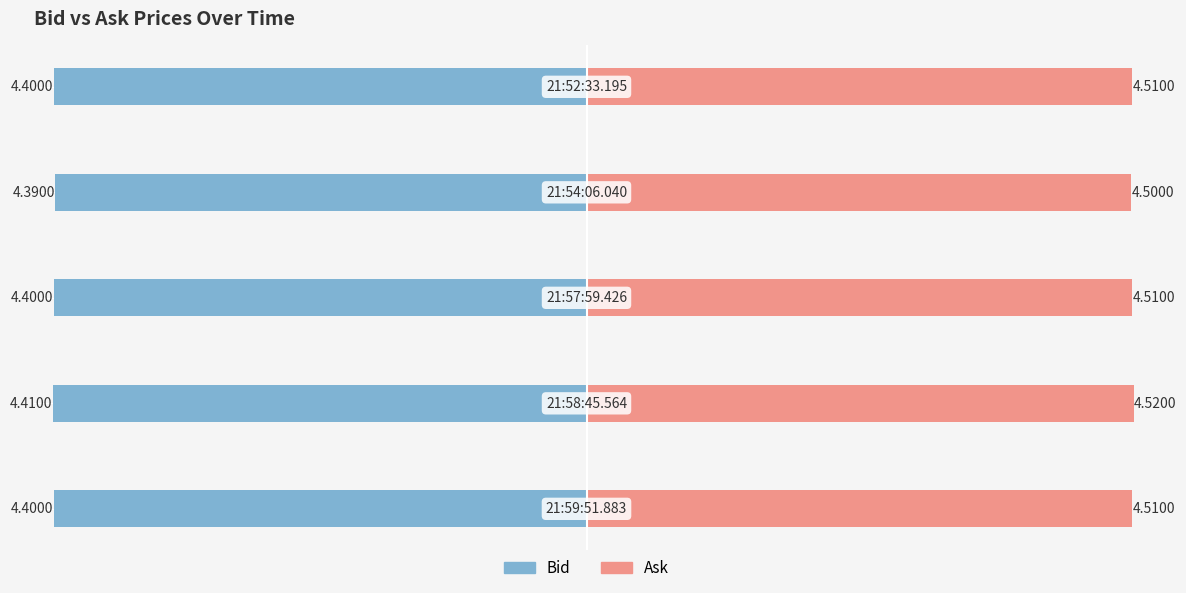

At which category is the sum across all series the highest?

3